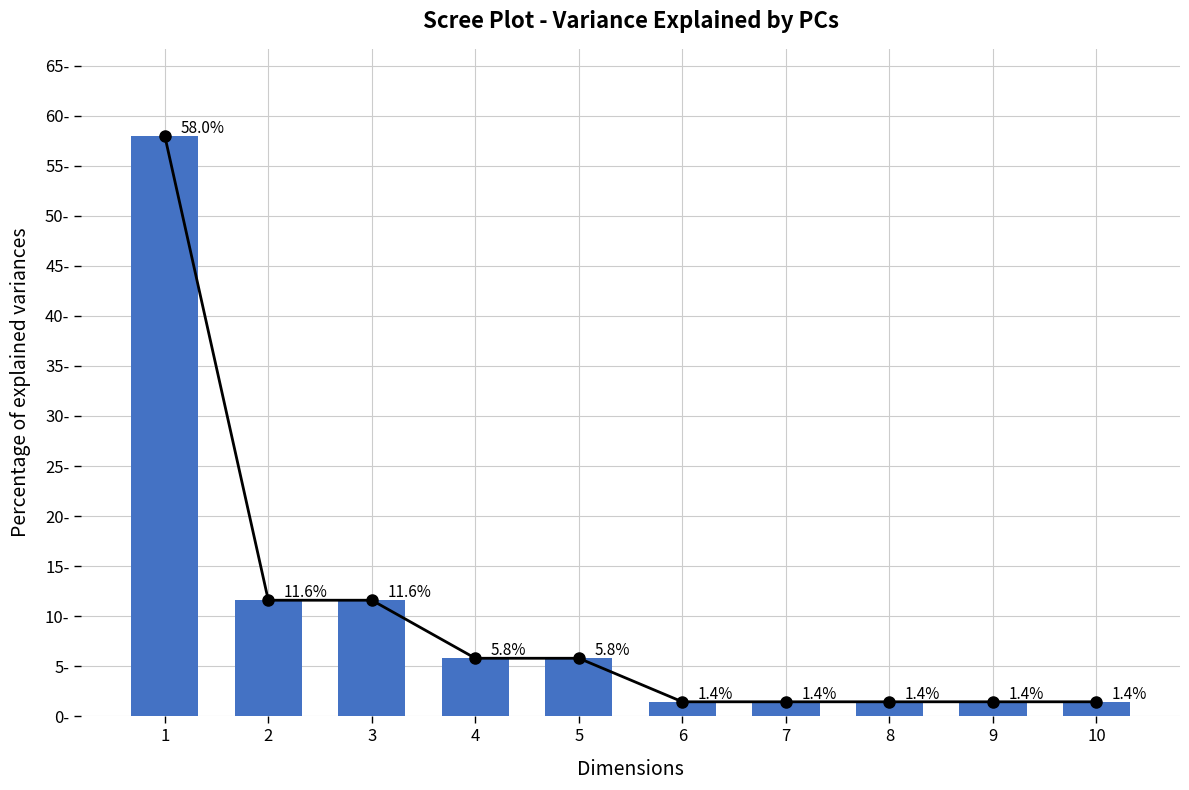

What is the value of the 6th bar from the left?

1.4